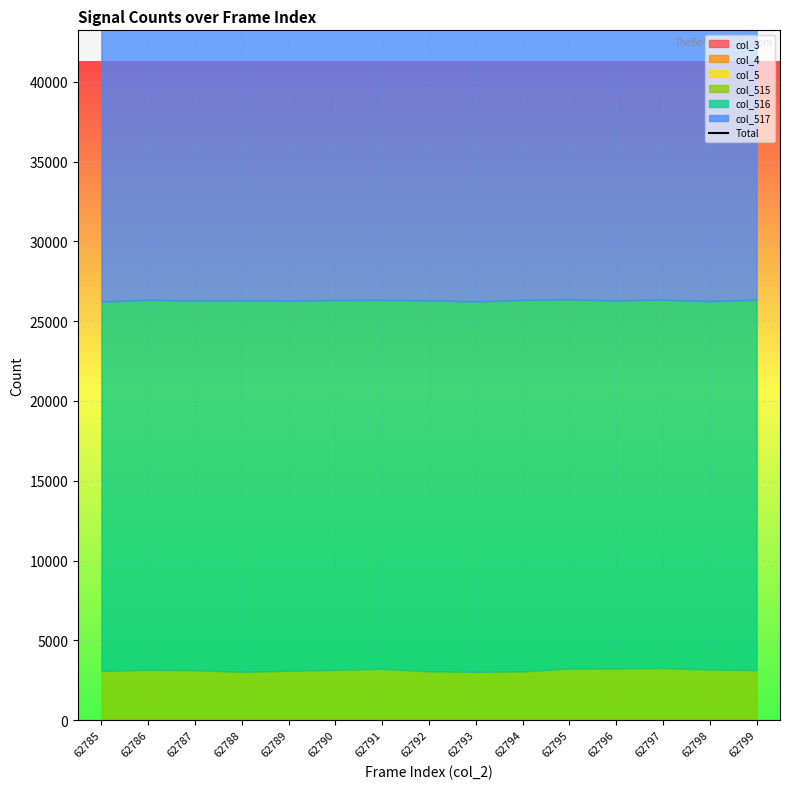

List the labels in order of value, smallest first.

62789, 62790, 62785, 62786, 62787, 62788, 62791, 62792, 62793, 62795, 62796, 62797, 62798, 62799, 62794